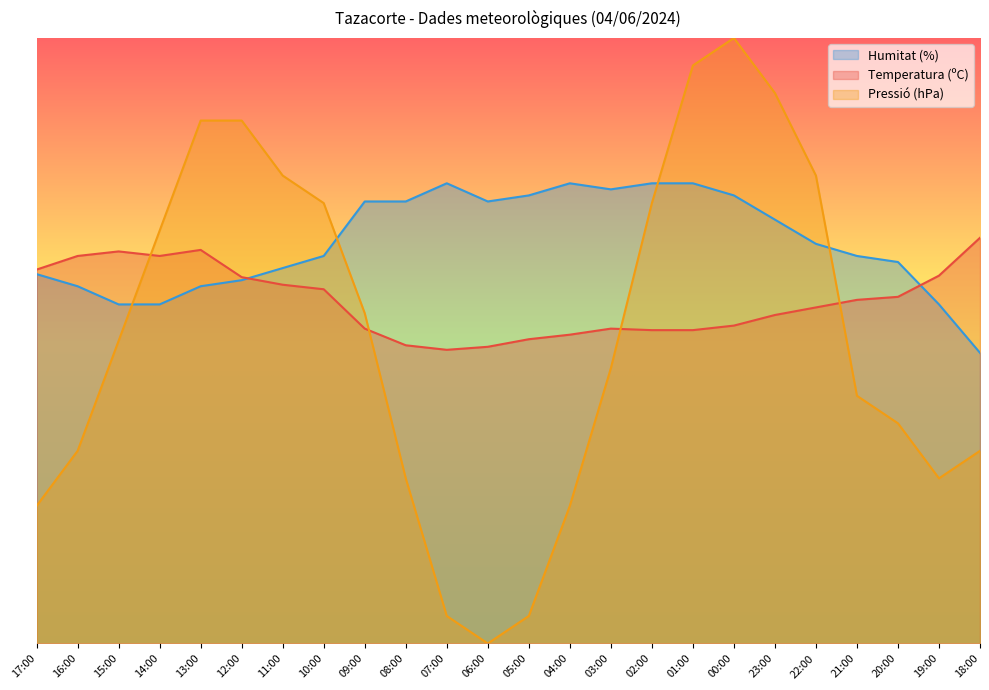

At which category does the chart reach its peak across all series?

00:00